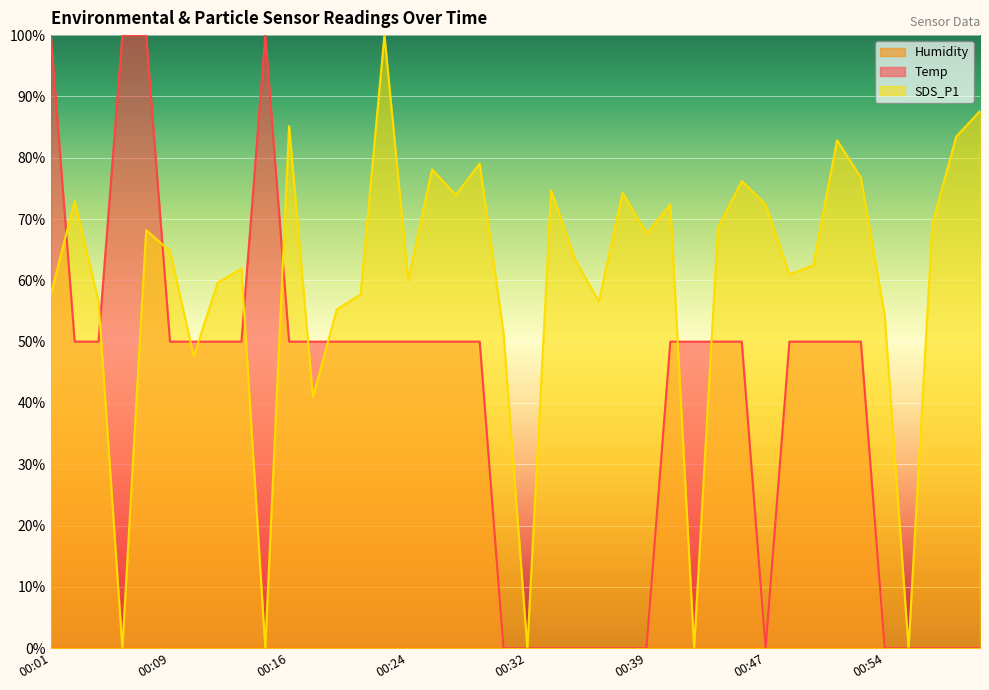

Count the number of data series in this chart.

3